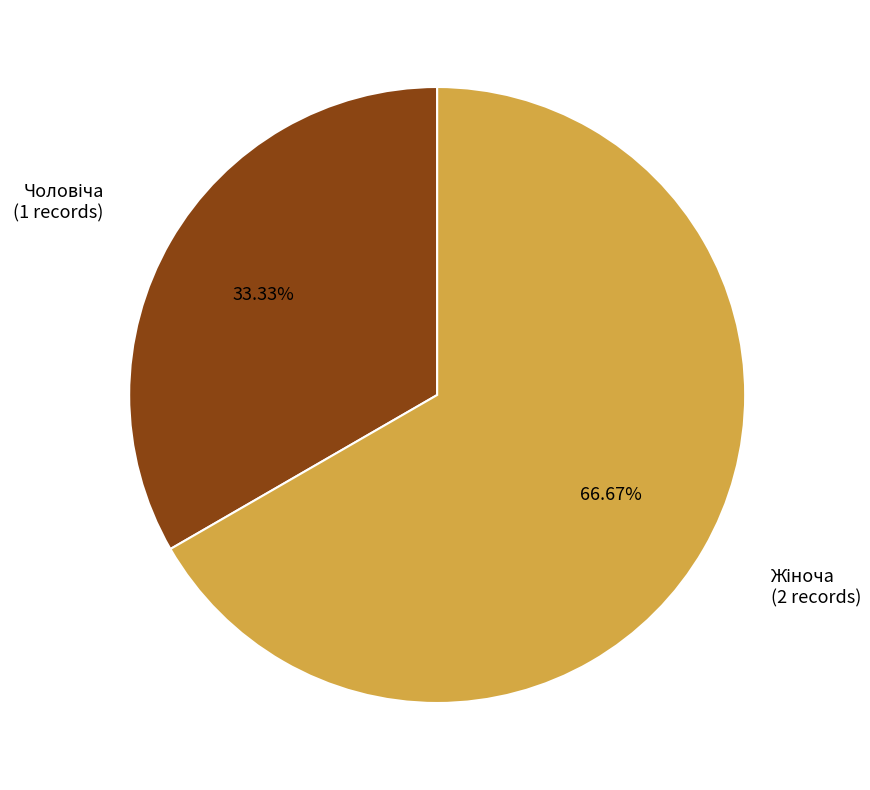

Is there any slice that represents more than half of the pie?

Yes